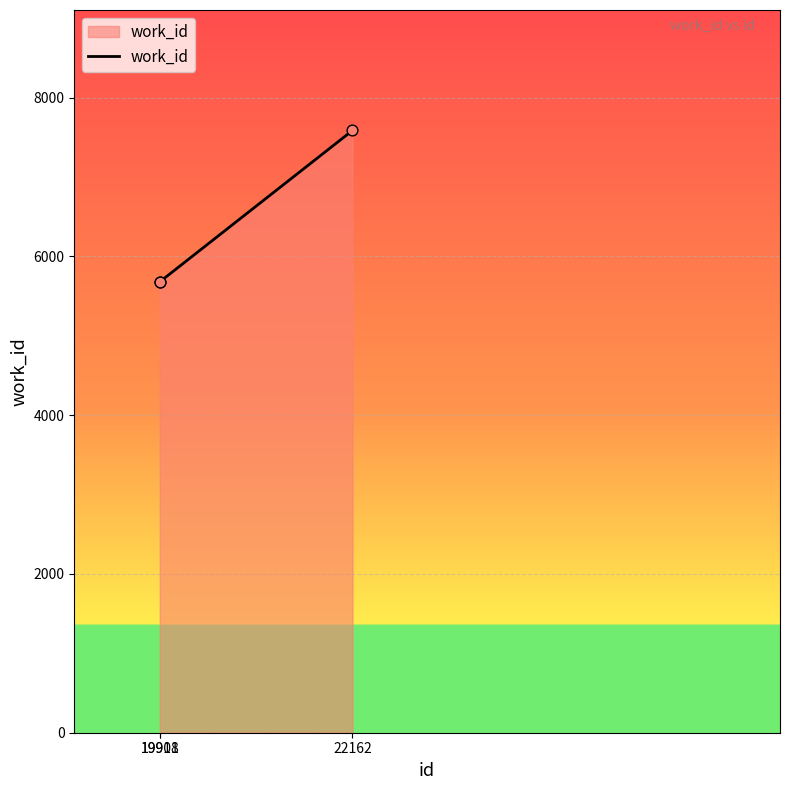

What is the ratio of the value at 19908 to the value at 19911?

1.0